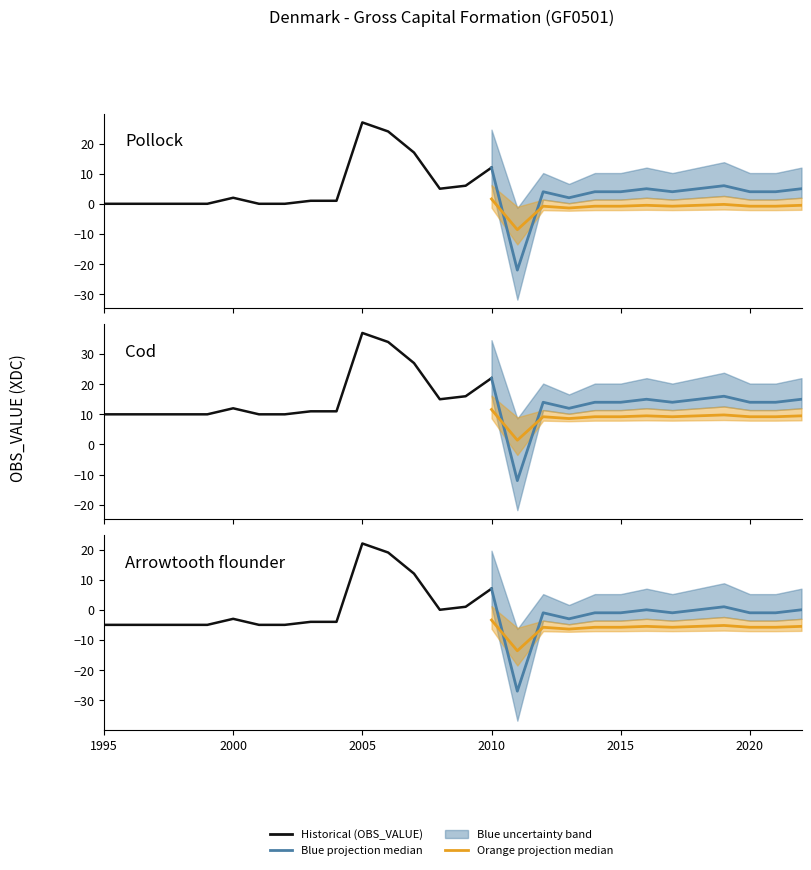

Reading right to left, what are all the values shown in this chart?

5	4	4	6	5	4	5	4	4	2	4	-22	12	6	5	17	24	27	1	1	0	0	2	0	0	0	0	0